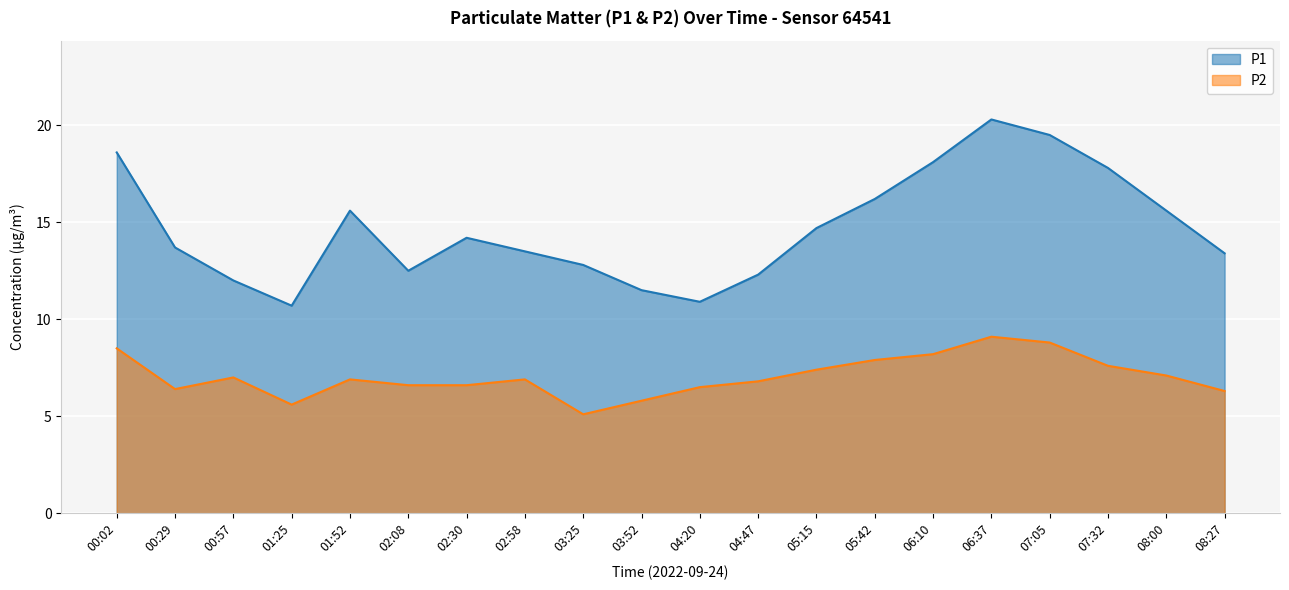

How many lines are shown in the chart?

2